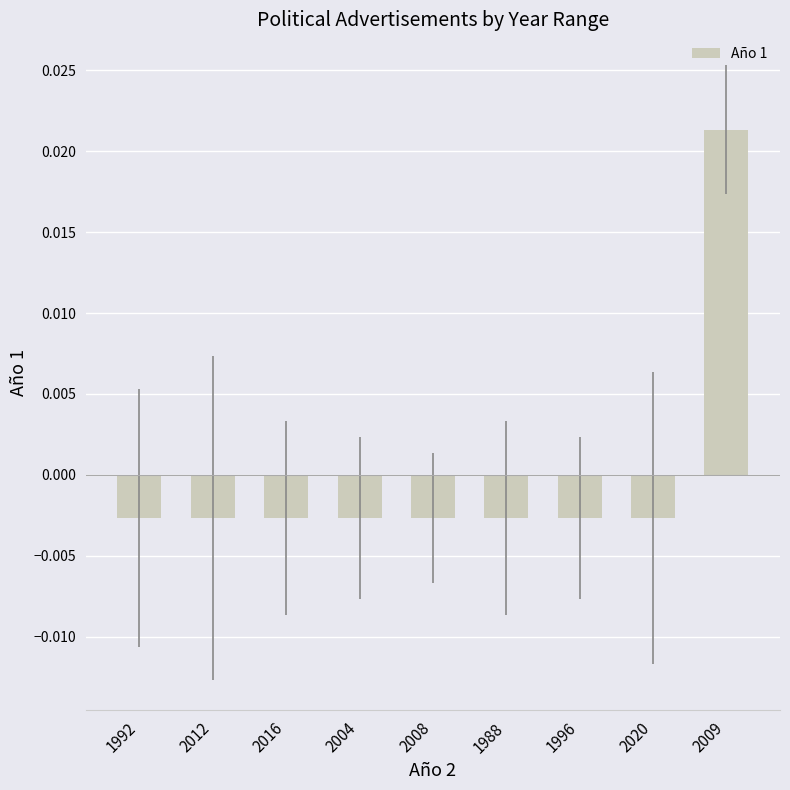

At which category does the chart reach its peak across all series?

2009